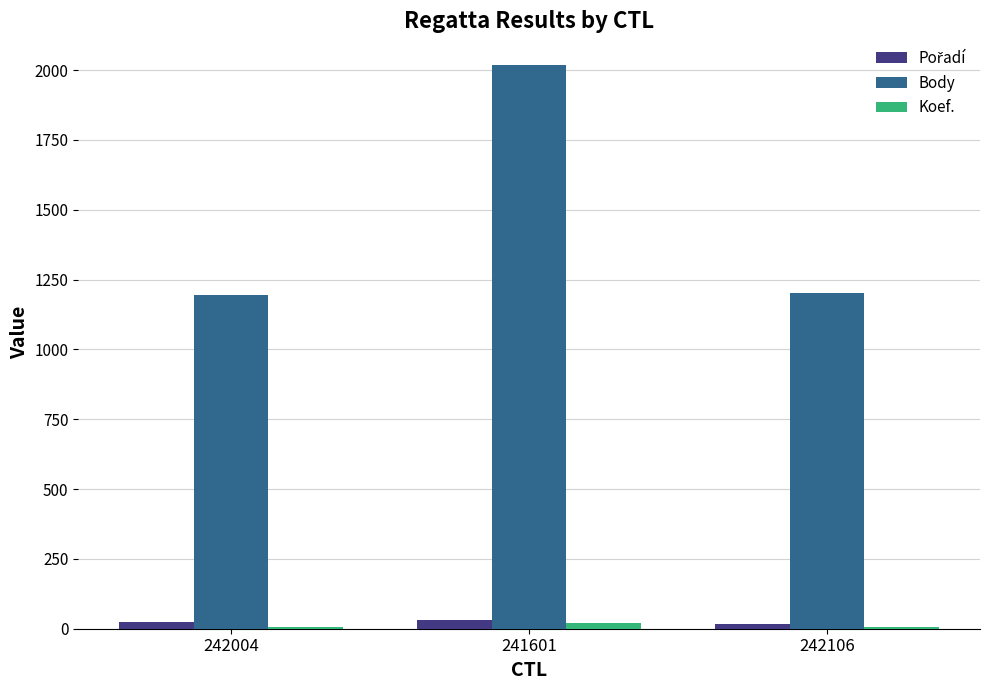

How many groups of bars are there?

3